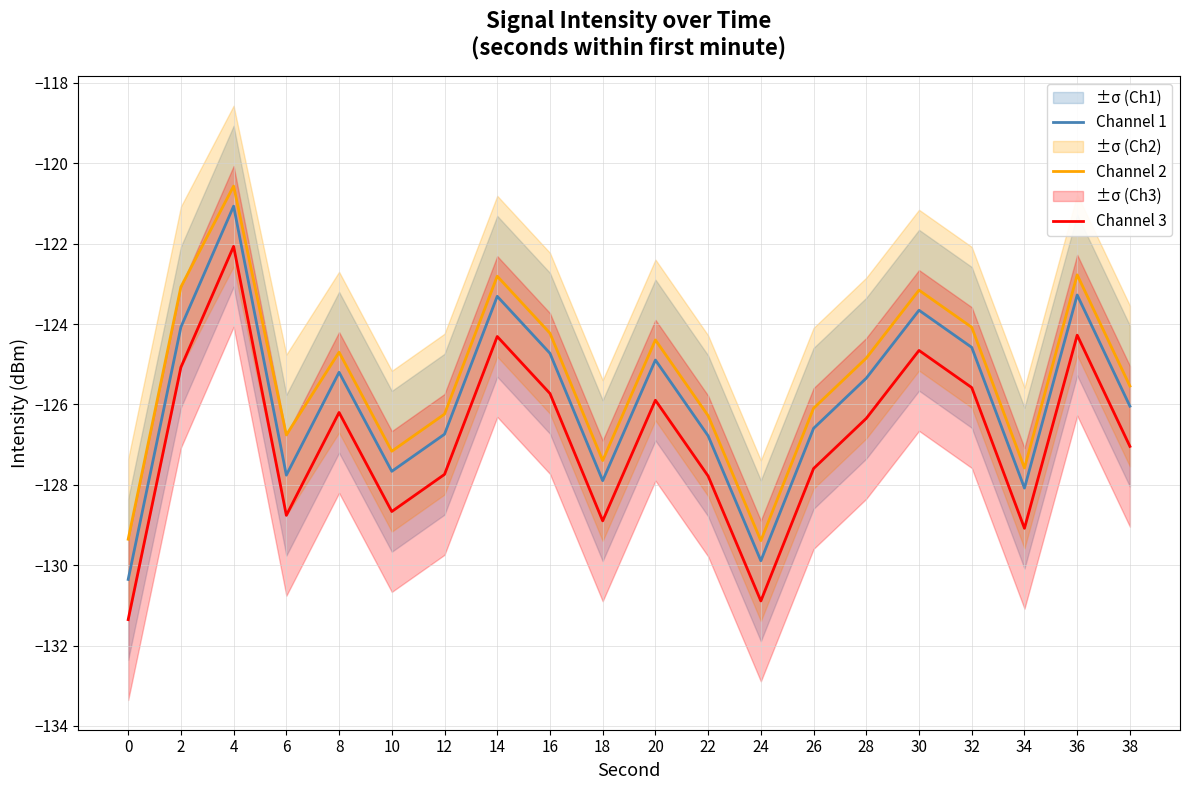

How many categories are shown in the chart?

20